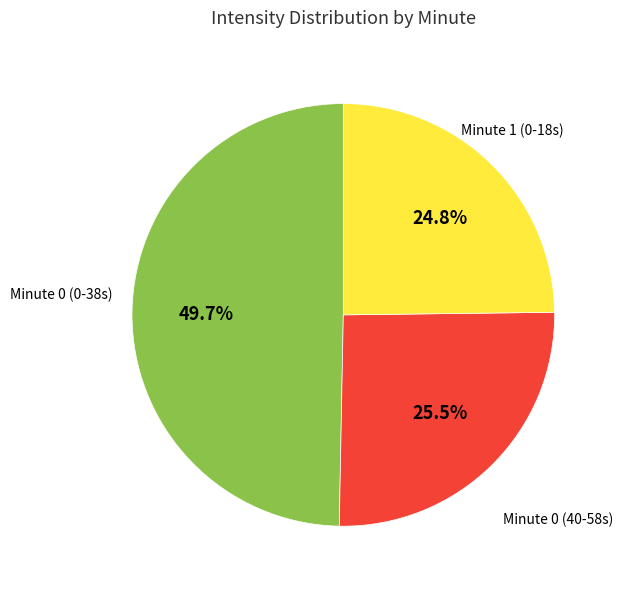

Is there any slice that represents more than half of the pie?

No